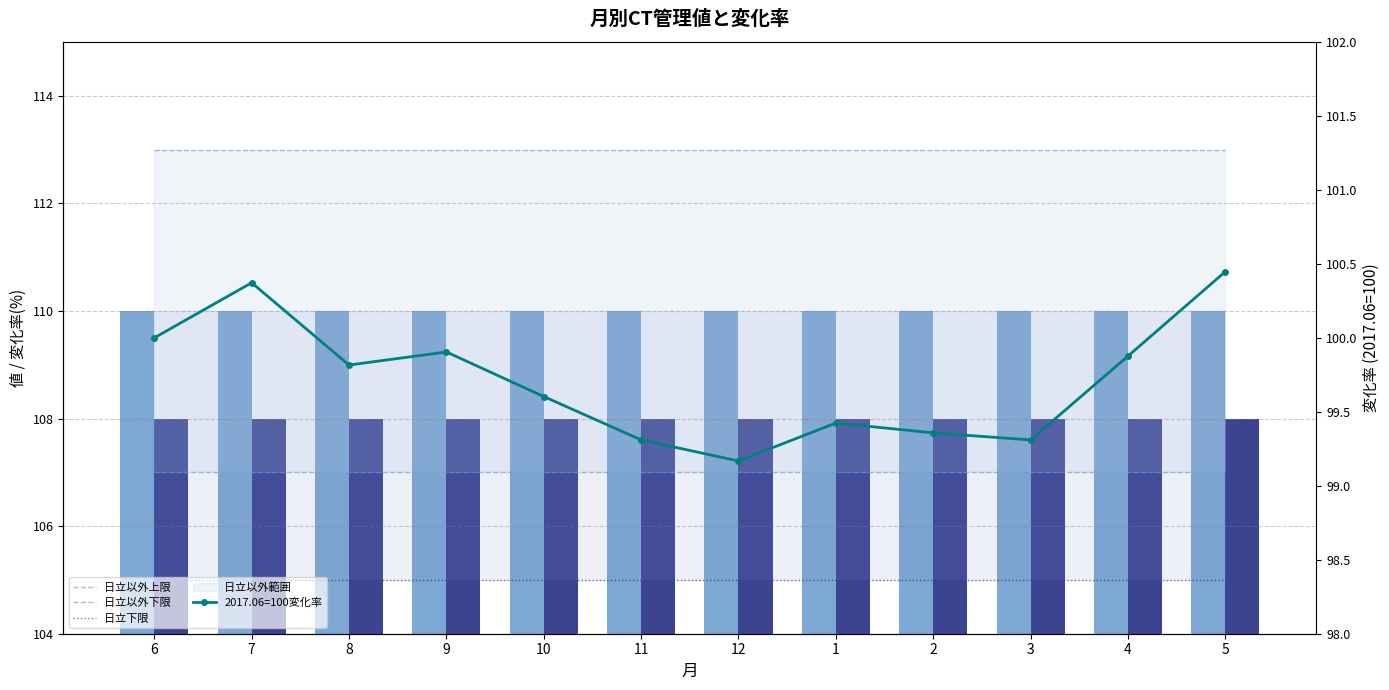

Between 8 and 12, which series saw the biggest shift?

2017.06=100変化率